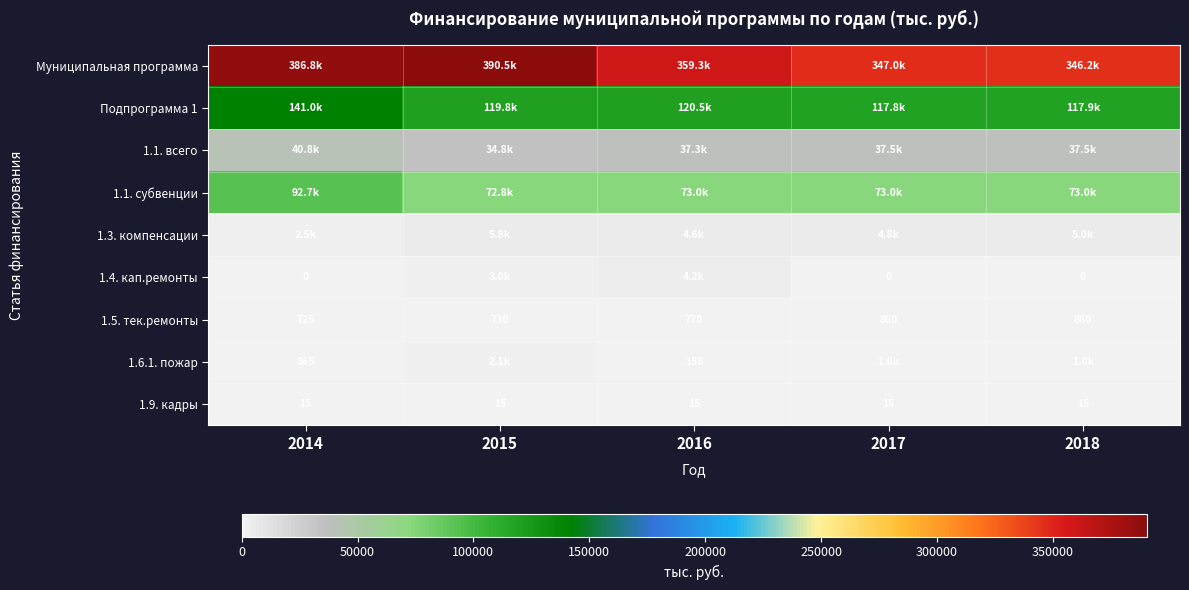

How many distinct data groups are displayed?

9